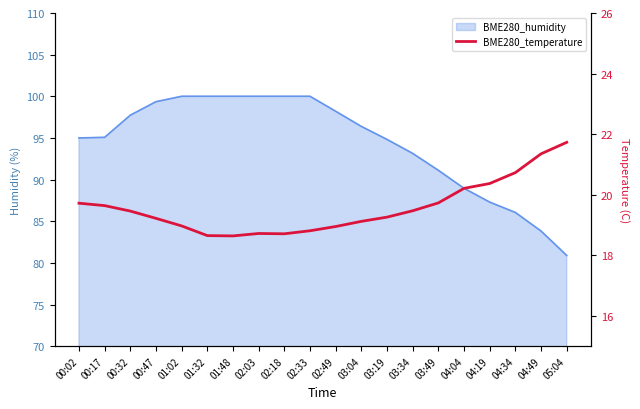

The value at 03:19 is 30.2. True or false?

False